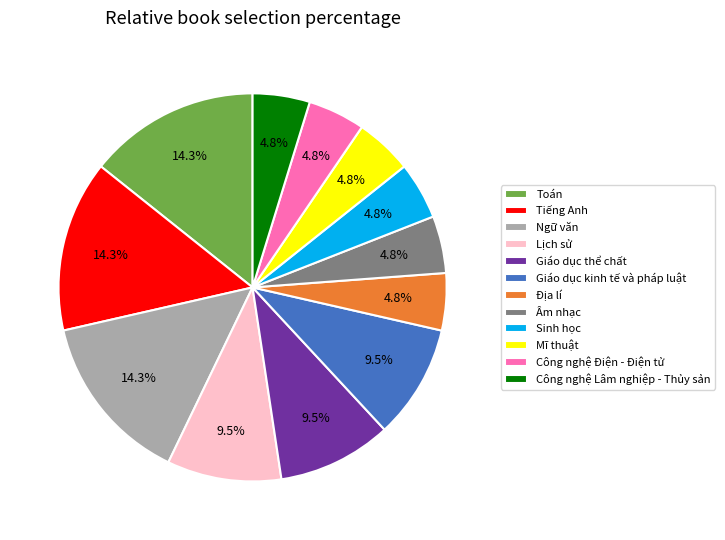

Combined, do Sinh học and Toán account for over 50%?

No